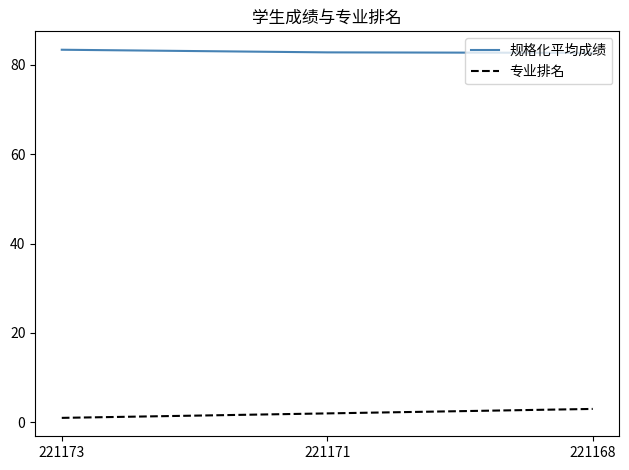

Is the value of 专业排名 at 221171 greater than the value of 规格化平均成绩 at 221168?

No